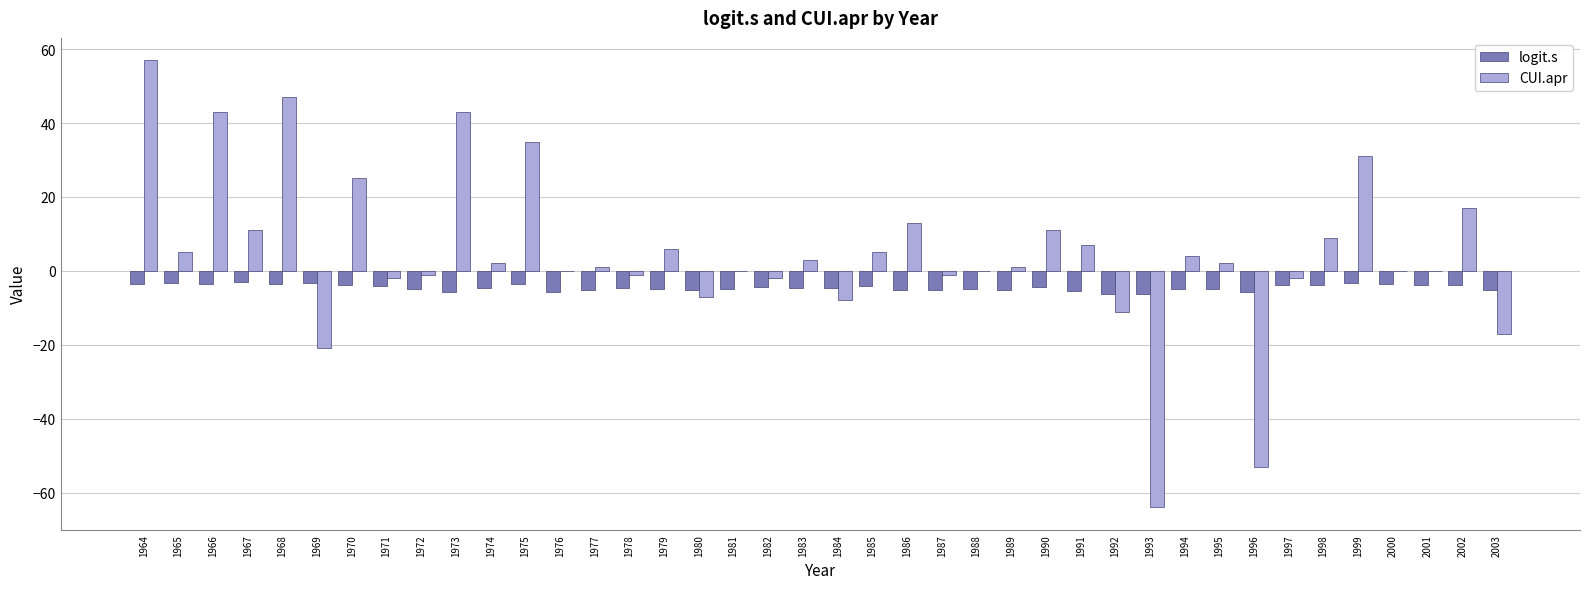

Read the logit.s value at 1993.

-6.1